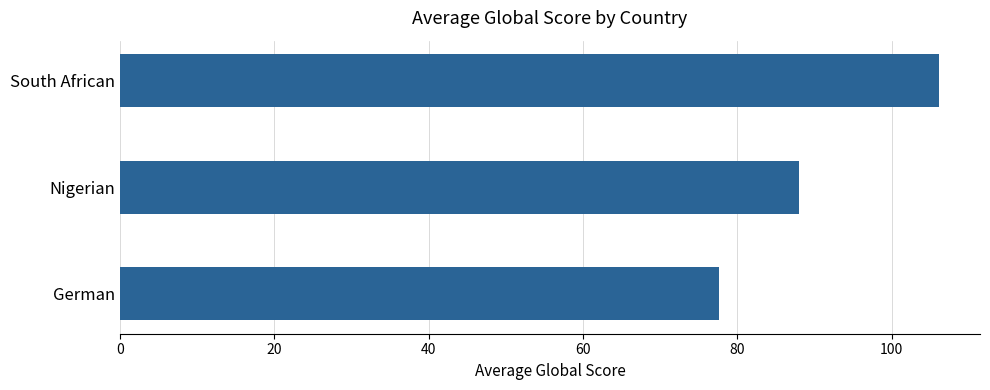

What is the sum of the values at South African and Nigerian?

194.1